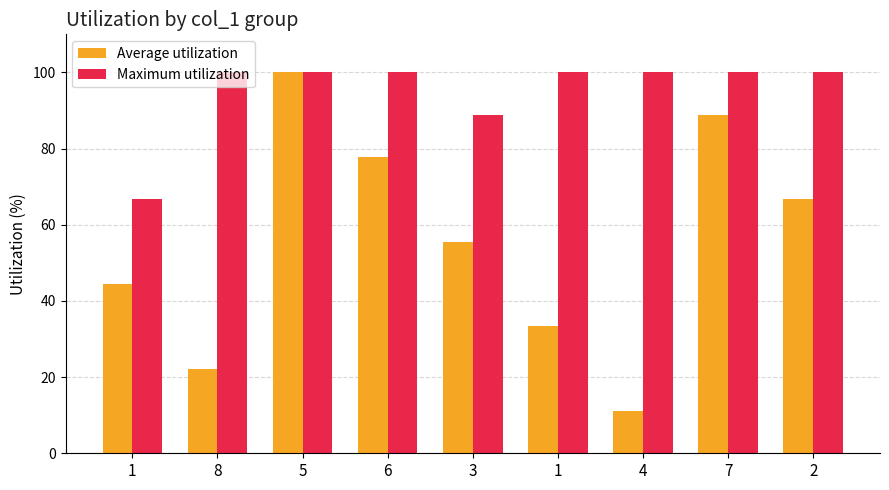

What is the difference between the Maximum utilization values at 7 and 1?

33.3